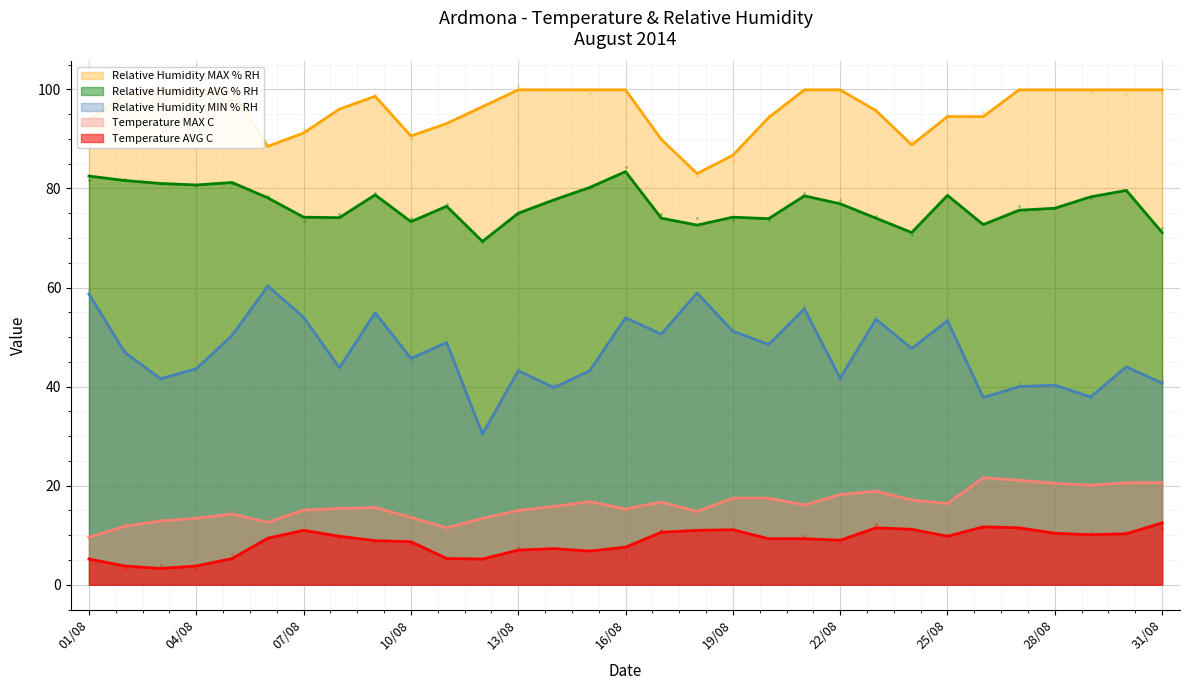

Which series contains the highest Y value?

Relative Humidity MAX % RH